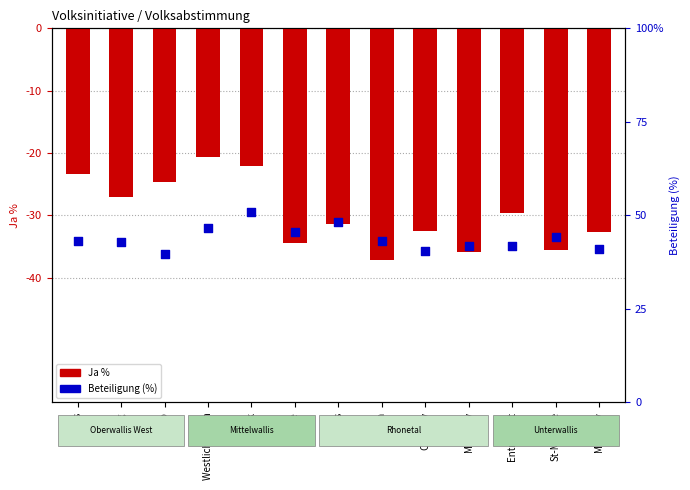

Which series contains the lowest Y value?

Ja %